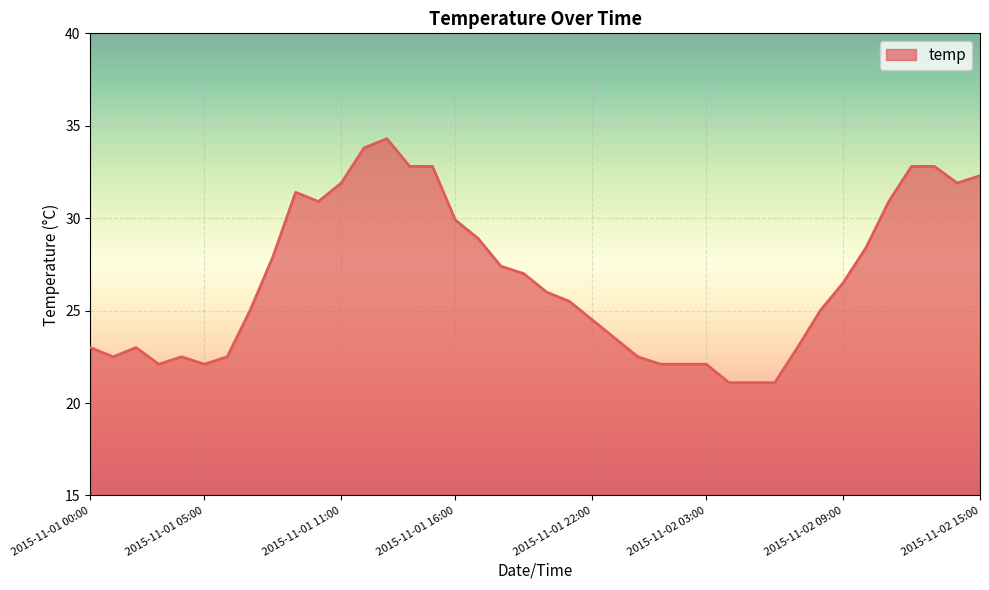

Count the number of categories in the chart.

40